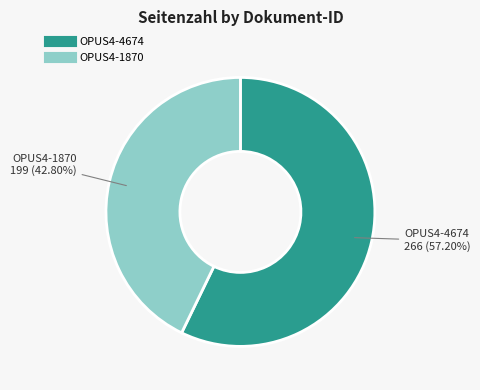

What is the smallest slice in the pie chart?

OPUS4-1870